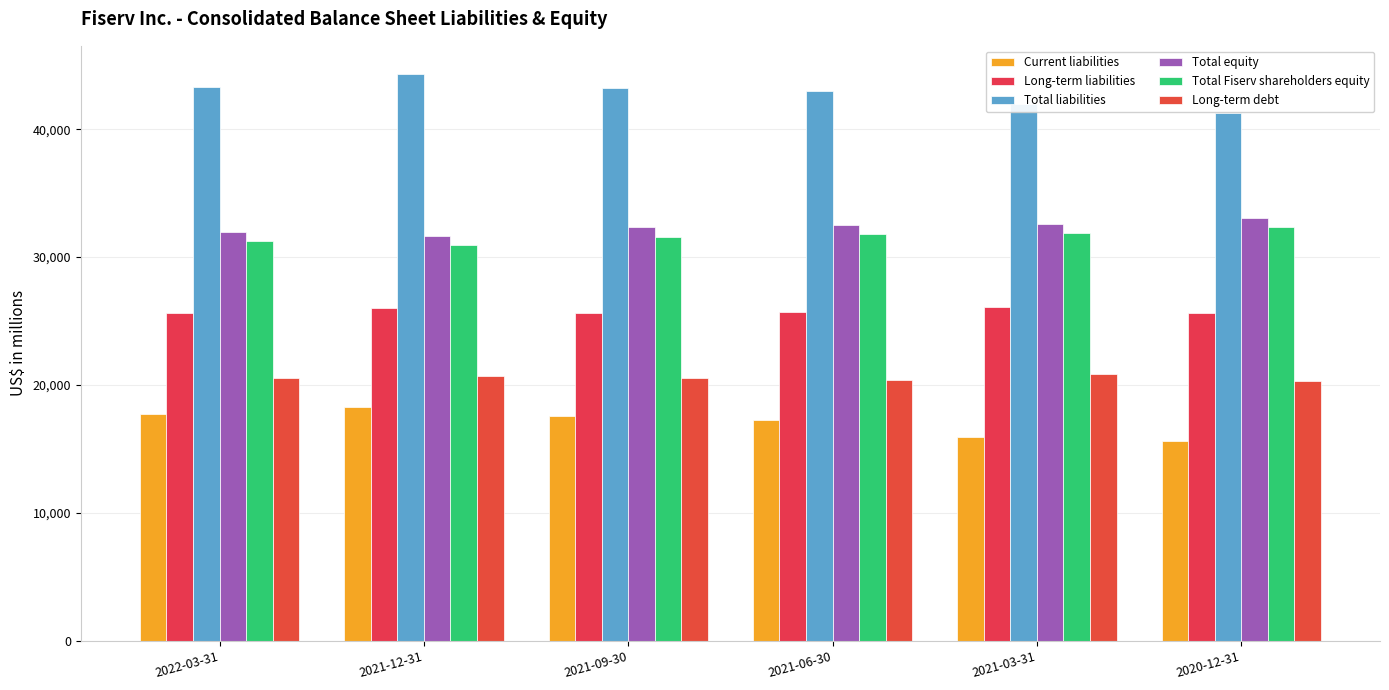

What is the maximum value for Total liabilities?

44299